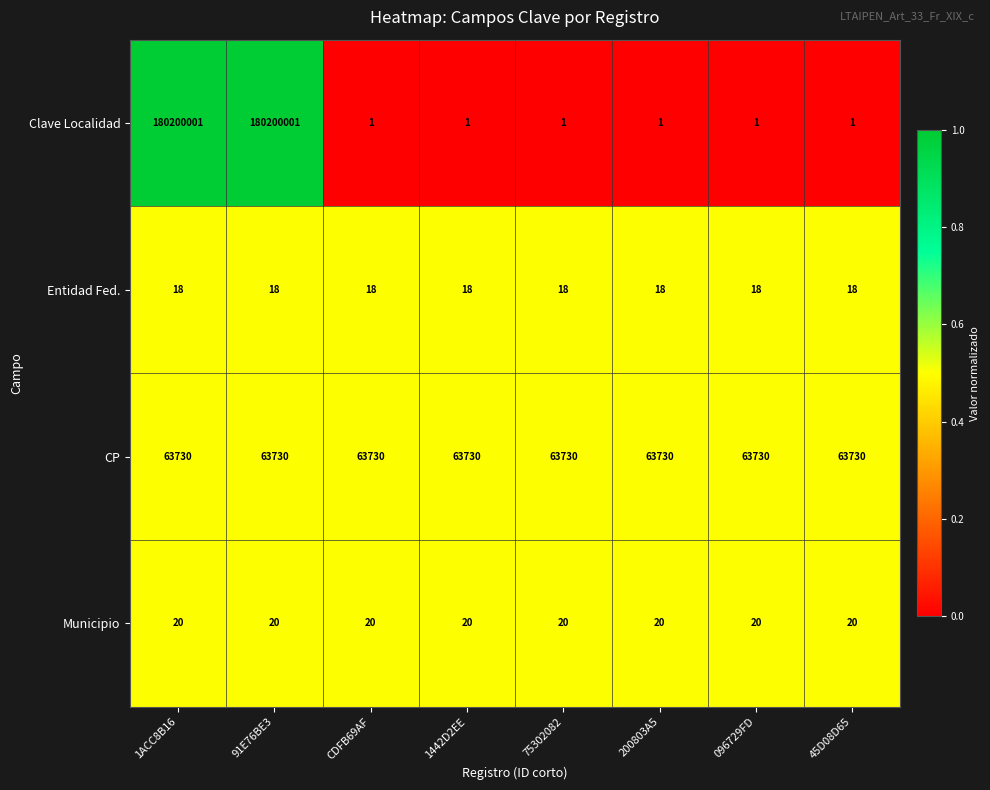

What is the approximate value of Entidad Fed. at 1ACC8B16?

18